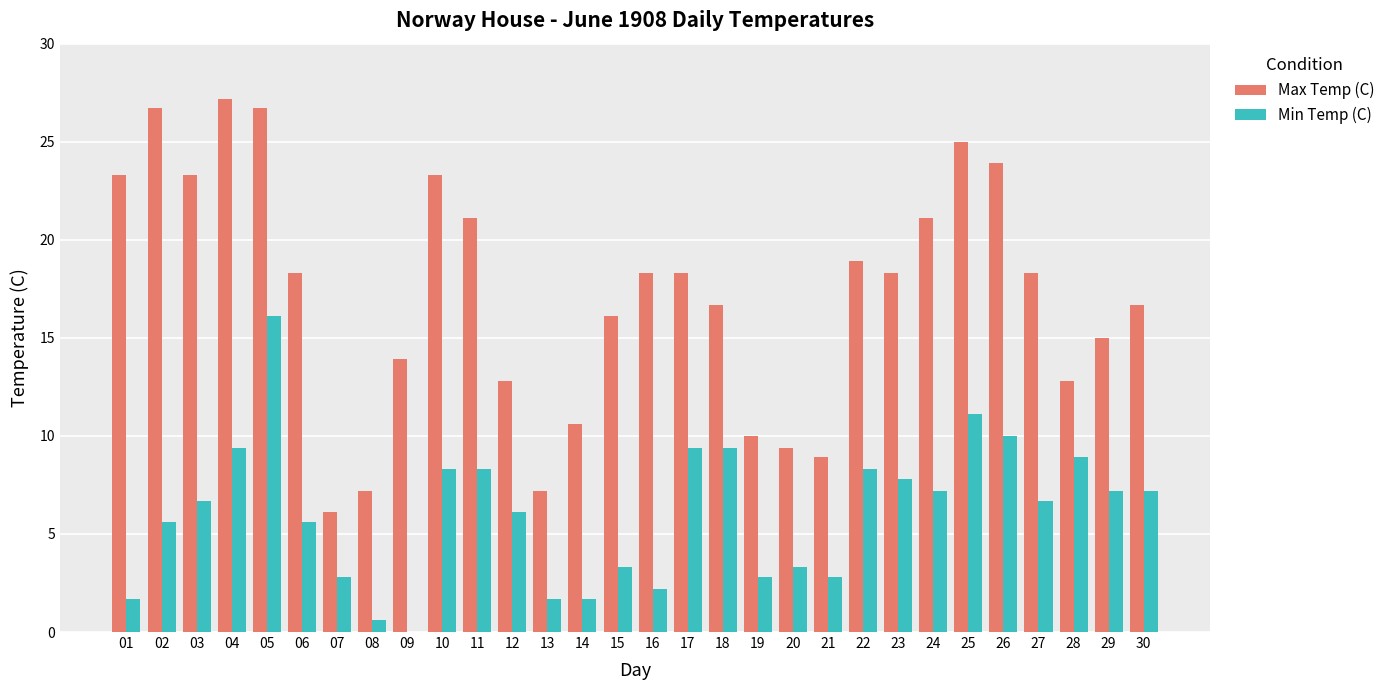

Reading left to right, what are all the values shown in this chart?

Max Temp (C): 01=23.3	02=26.7	03=23.3	04=27.2	05=26.7	06=18.3	07=6.1	08=7.2	09=13.9	10=23.3	11=21.1	12=12.8	13=7.2	14=10.6	15=16.1	16=18.3	17=18.3	18=16.7	19=10.0	20=9.4	21=8.9	22=18.9	23=18.3	24=21.1	25=25.0	26=23.9	27=18.3	28=12.8	29=15.0	30=16.7
Min Temp (C): 01=1.7	02=5.6	03=6.7	04=9.4	05=16.1	06=5.6	07=2.8	08=0.6	09=-2.8	10=8.3	11=8.3	12=6.1	13=1.7	14=1.7	15=3.3	16=2.2	17=9.4	18=9.4	19=2.8	20=3.3	21=2.8	22=8.3	23=7.8	24=7.2	25=11.1	26=10.0	27=6.7	28=8.9	29=7.2	30=7.2